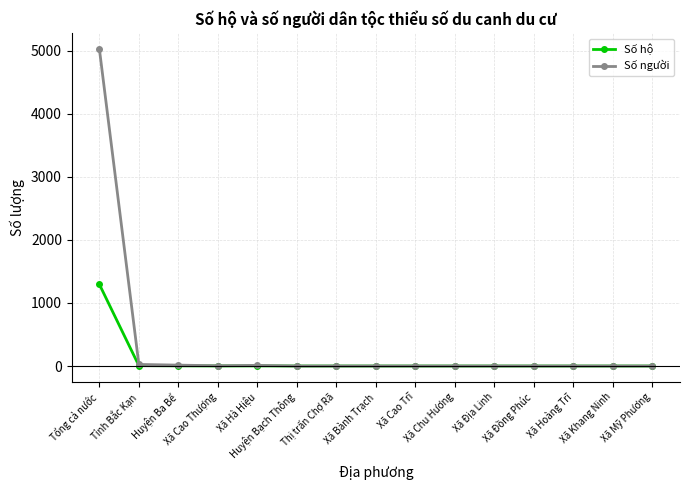

How many categories are shown in the chart?

15